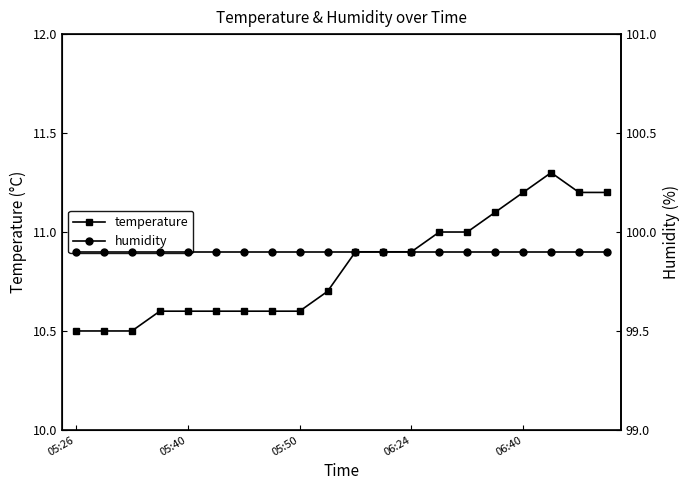

Is it true that temperature equals 11.3 at 17?

True